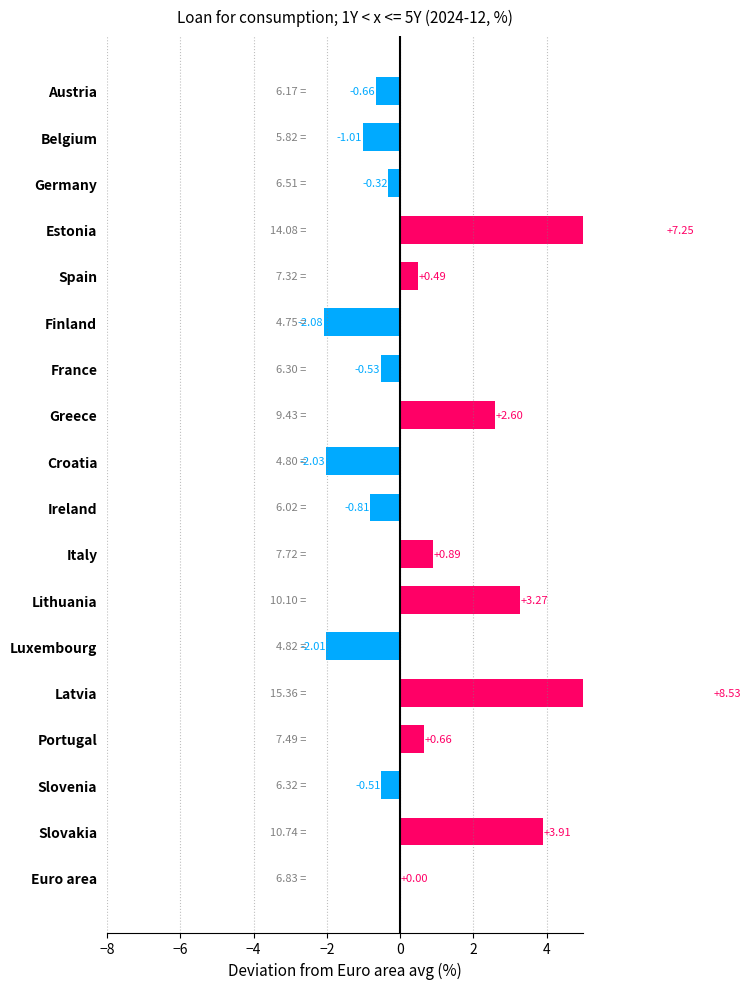

Does the chart contain any negative values?

Yes